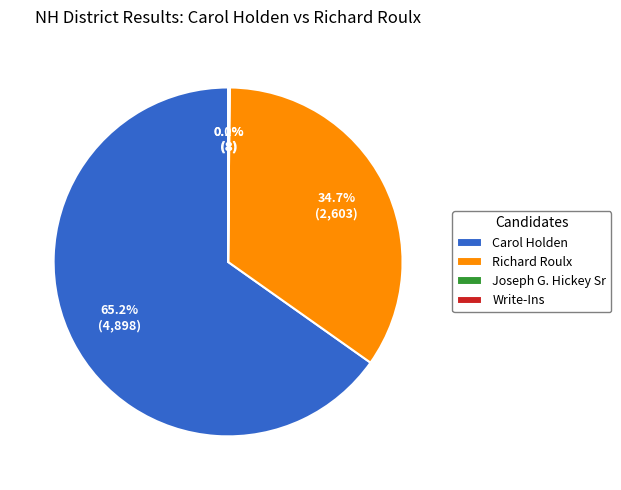

What portion of the pie excludes Richard Roulx?

65.3%